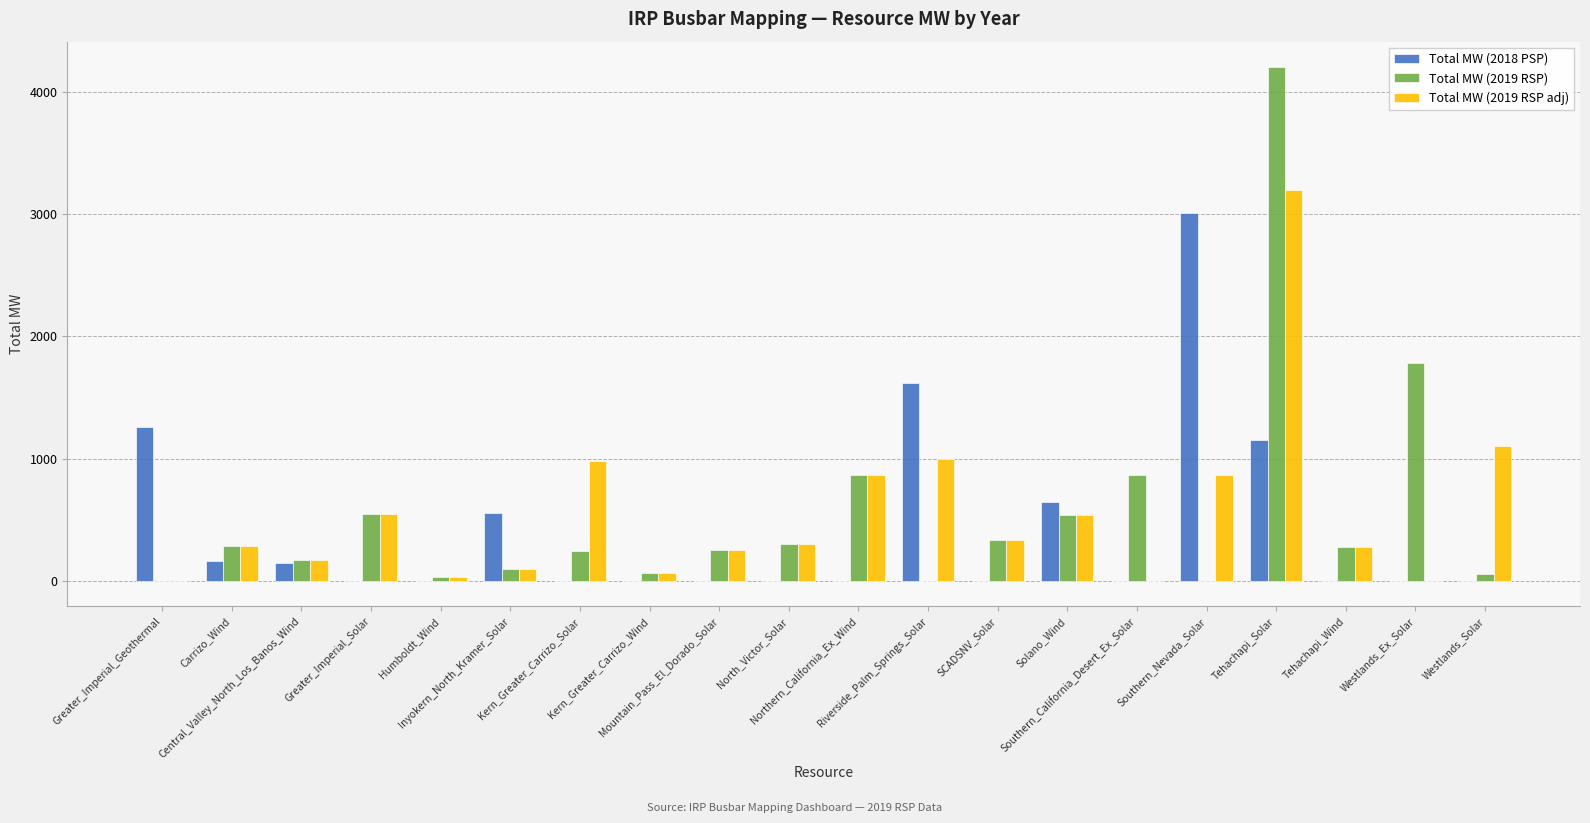

Is the value of Total MW (2019 RSP) at Tehachapi_Wind greater than the value of Total MW (2019 RSP adj) at Southern_Nevada_Solar?

No